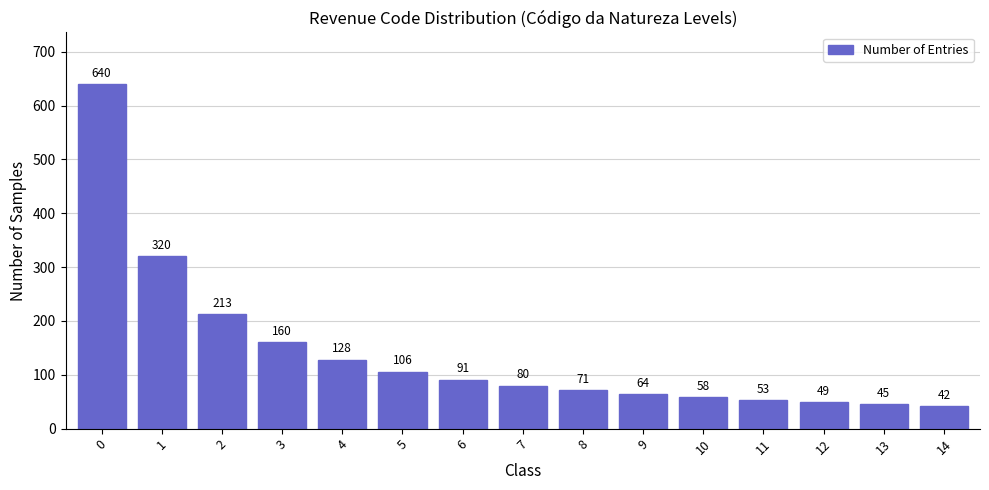

Reading right to left, transcribe all the data shown in this chart.

42	45	49	53	58	64	71	80	91	106	128	160	213	320	640